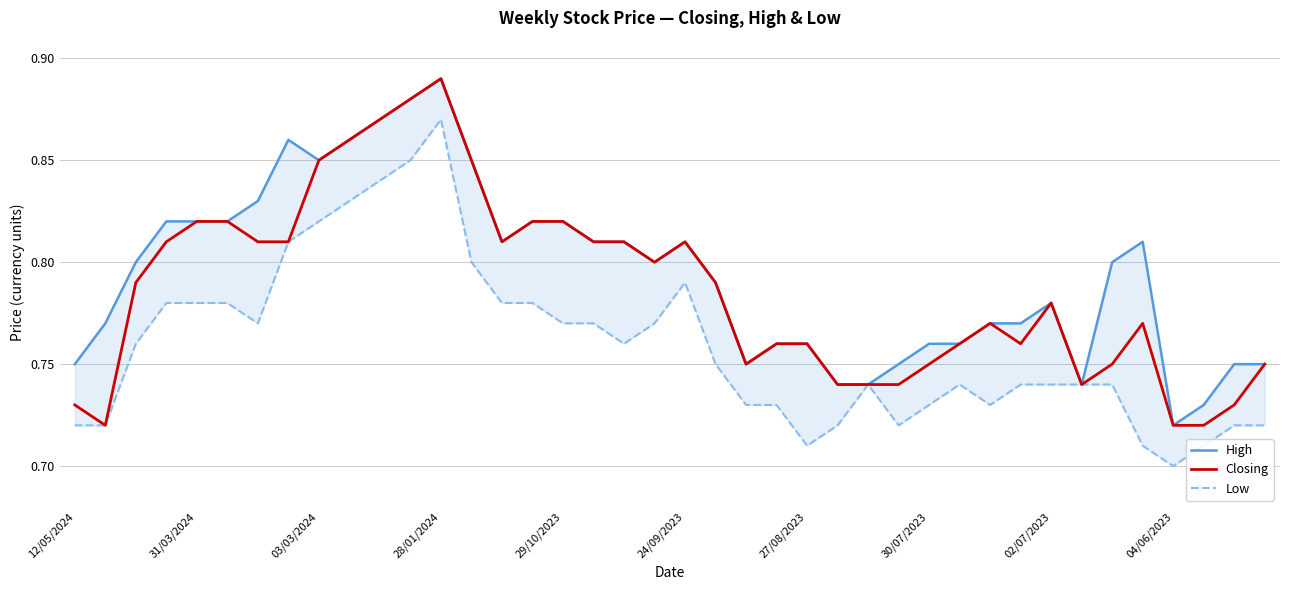

True or false: Closing has a value of 1.2 at 02/07/2023.

False